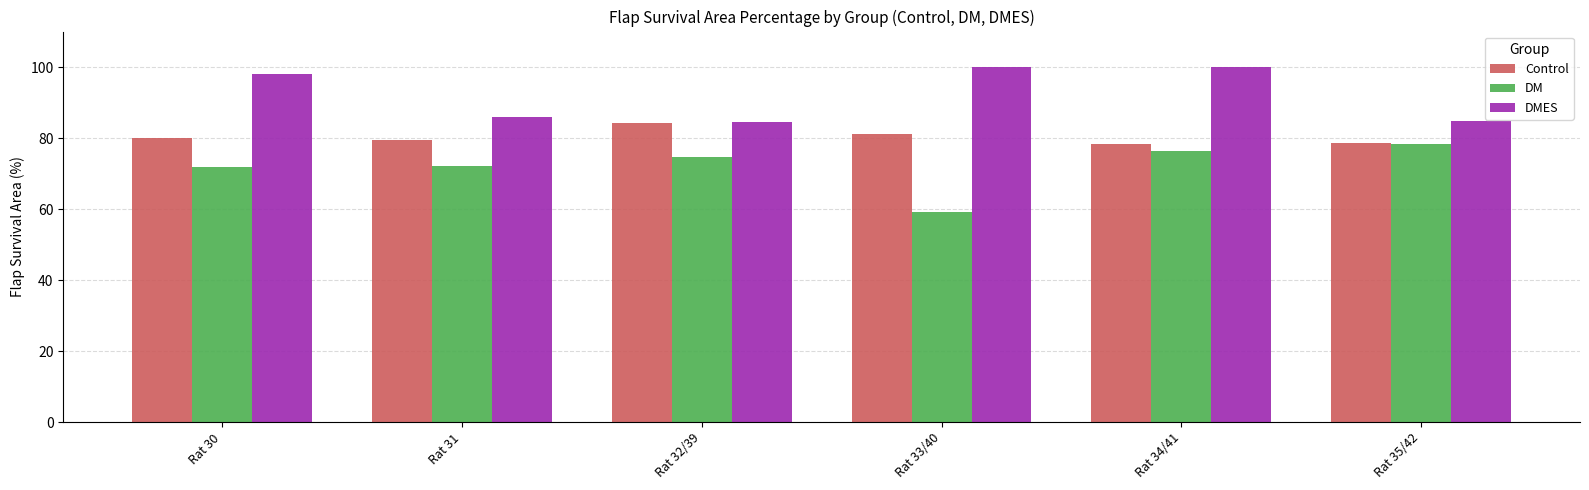

What is the lowest value of the DMES series?

84.6